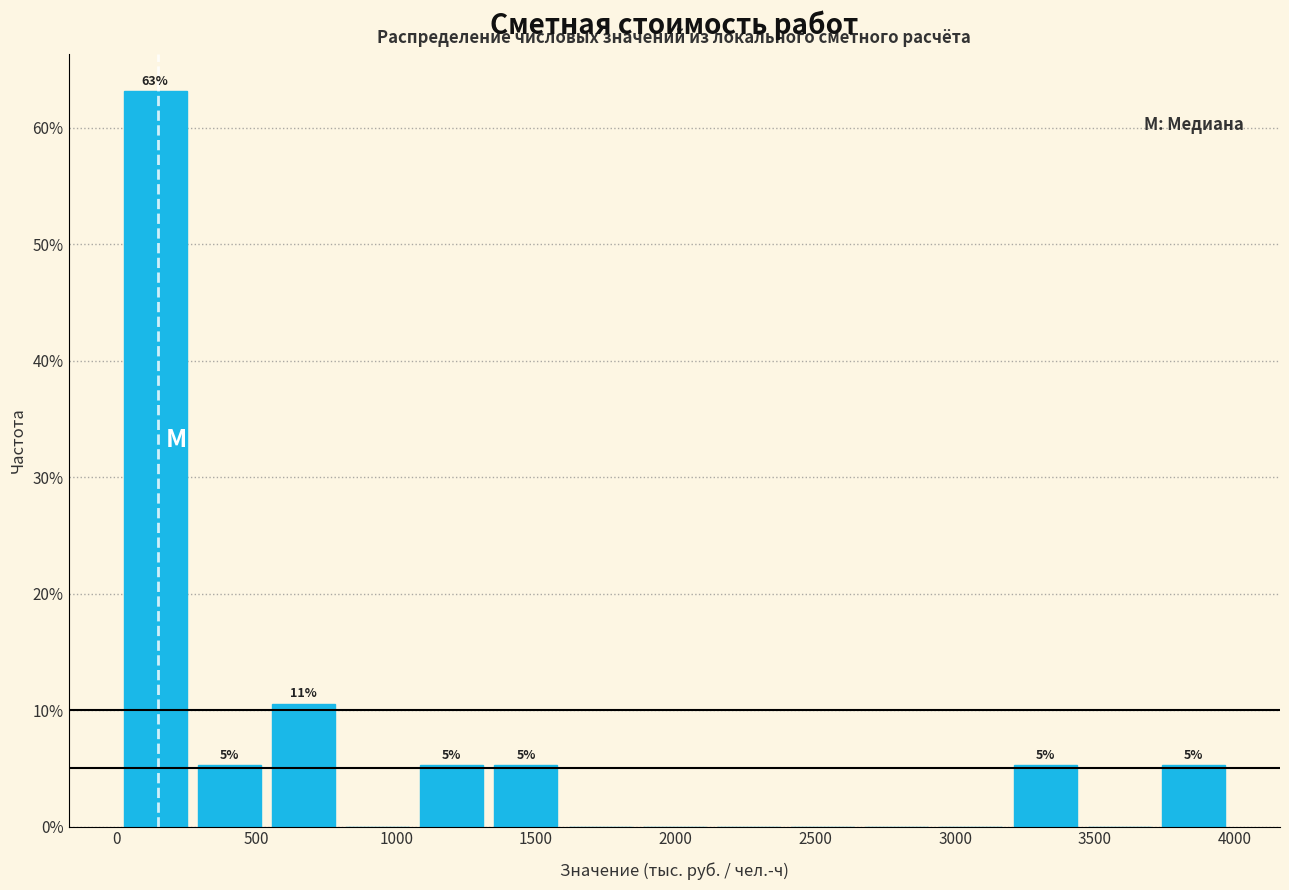

Which range on the x-axis has the tallest bar?

0 to 250